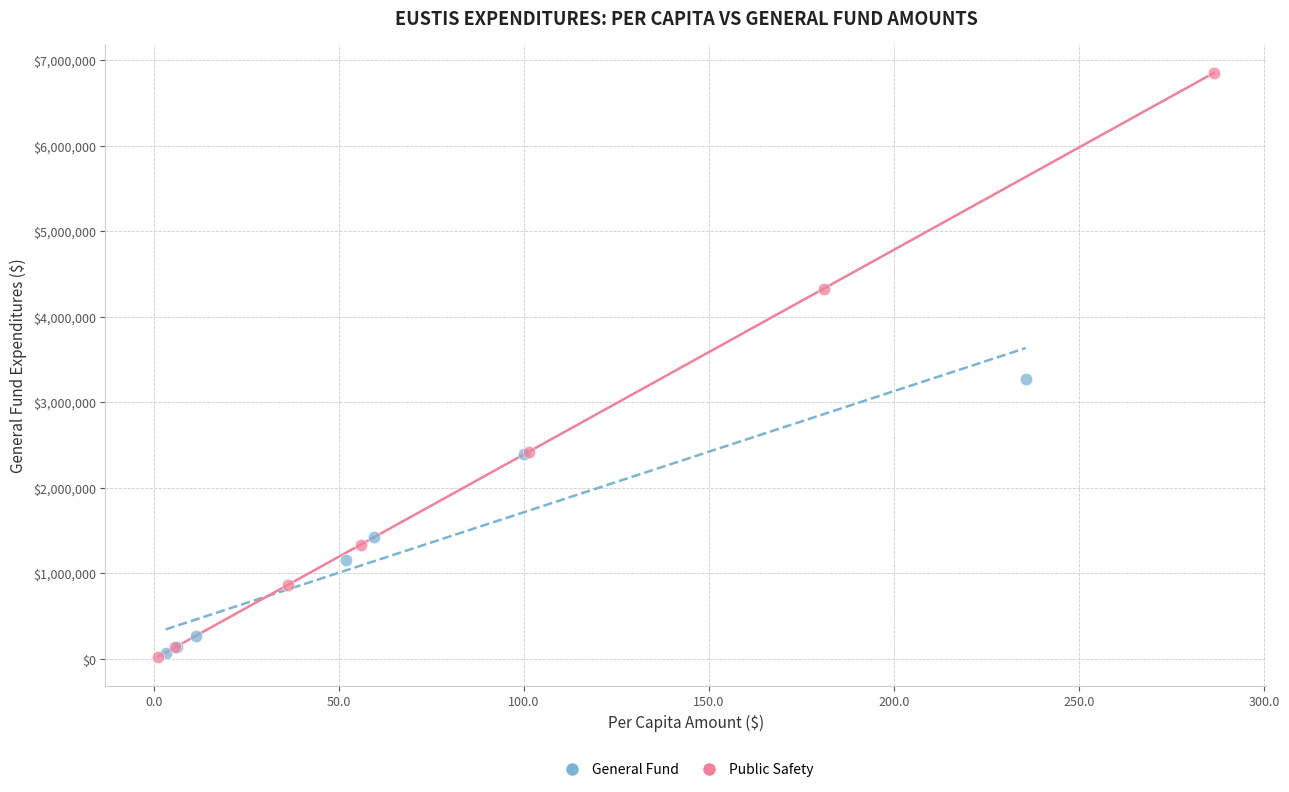

Which series reaches the maximum Y coordinate?

Public Safety